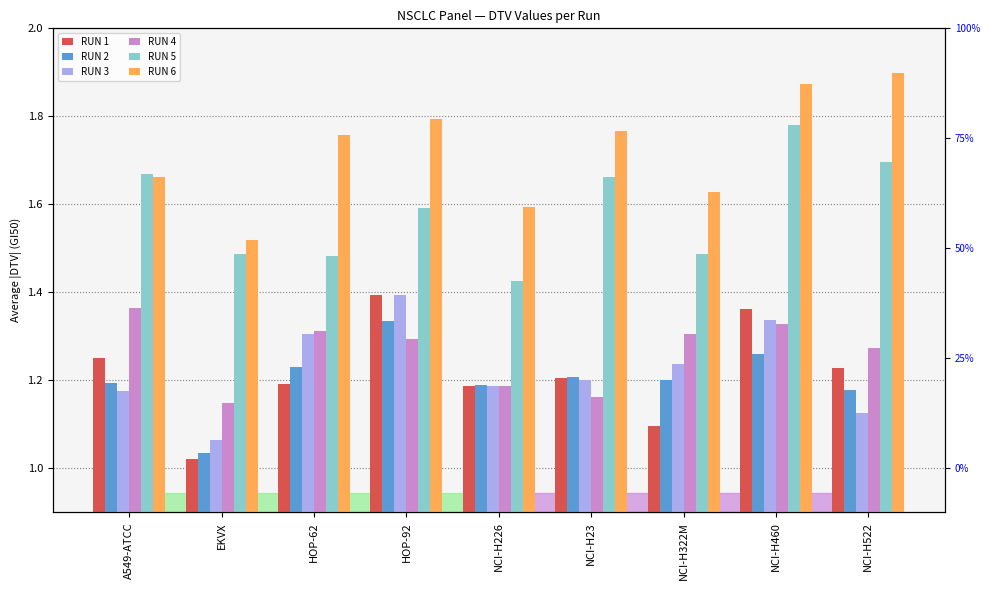

Reading left to right, transcribe all the data shown in this chart.

RUN 1: 1.3	1.0	1.2	1.4	1.2	1.2	1.1	1.4	1.2
RUN 2: 1.2	1.0	1.2	1.3	1.2	1.2	1.2	1.3	1.2
RUN 3: 1.2	1.1	1.3	1.4	1.2	1.2	1.2	1.3	1.1
RUN 4: 1.4	1.1	1.3	1.3	1.2	1.2	1.3	1.3	1.3
RUN 5: 1.7	1.5	1.5	1.6	1.4	1.7	1.5	1.8	1.7
RUN 6: 1.7	1.5	1.8	1.8	1.6	1.8	1.6	1.9	1.9